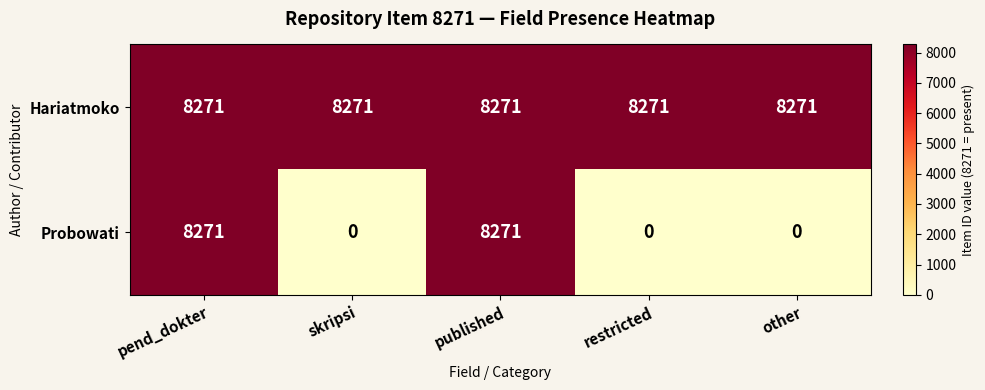

What is the difference between the highest and lowest values at other?

8271